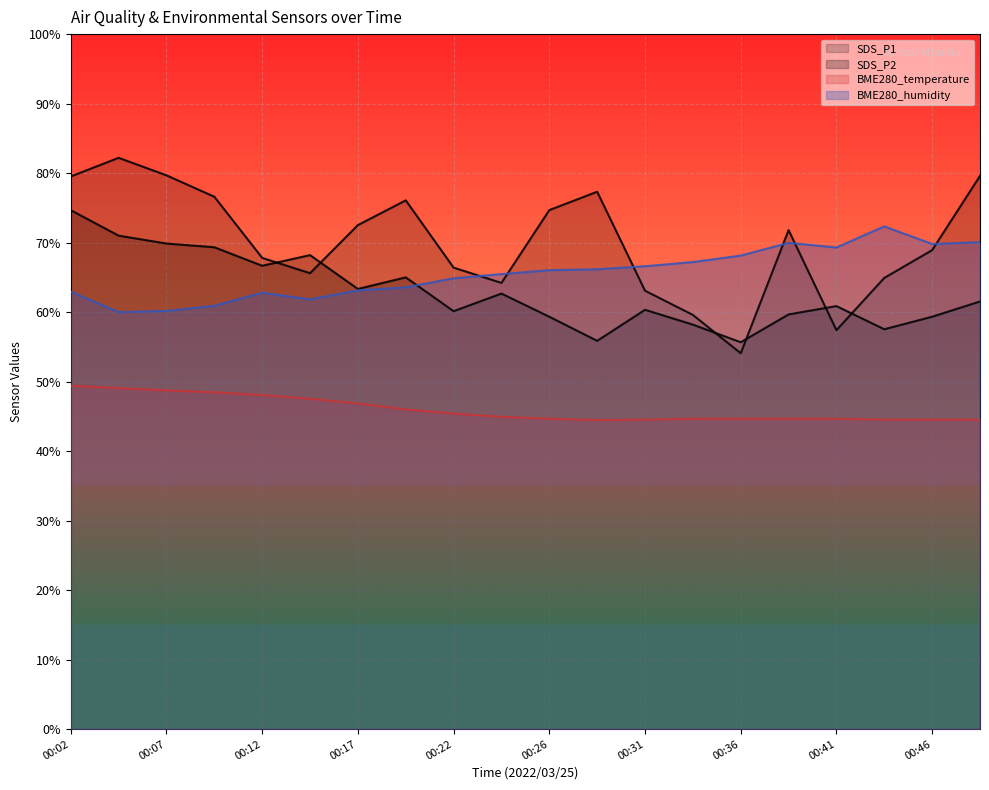

Where does the SDS_P1 series first go above 71?

00:02